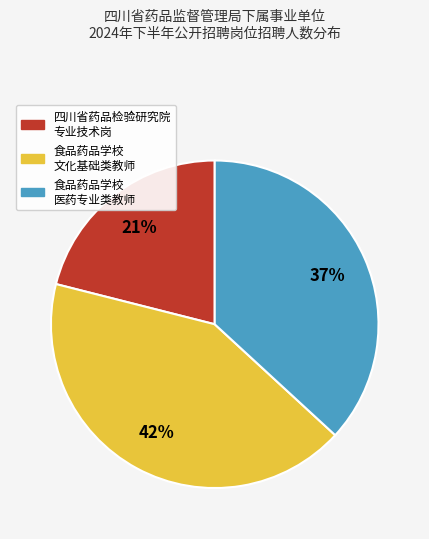

Is there any slice that represents more than half of the pie?

No